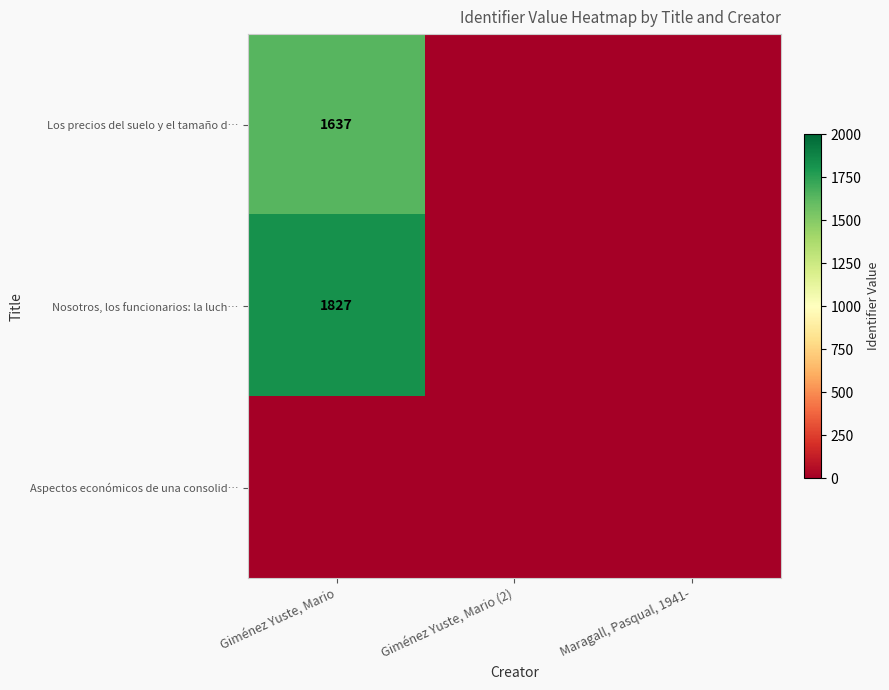

Which label corresponds to the largest value in the chart?

Giménez Yuste, Mario